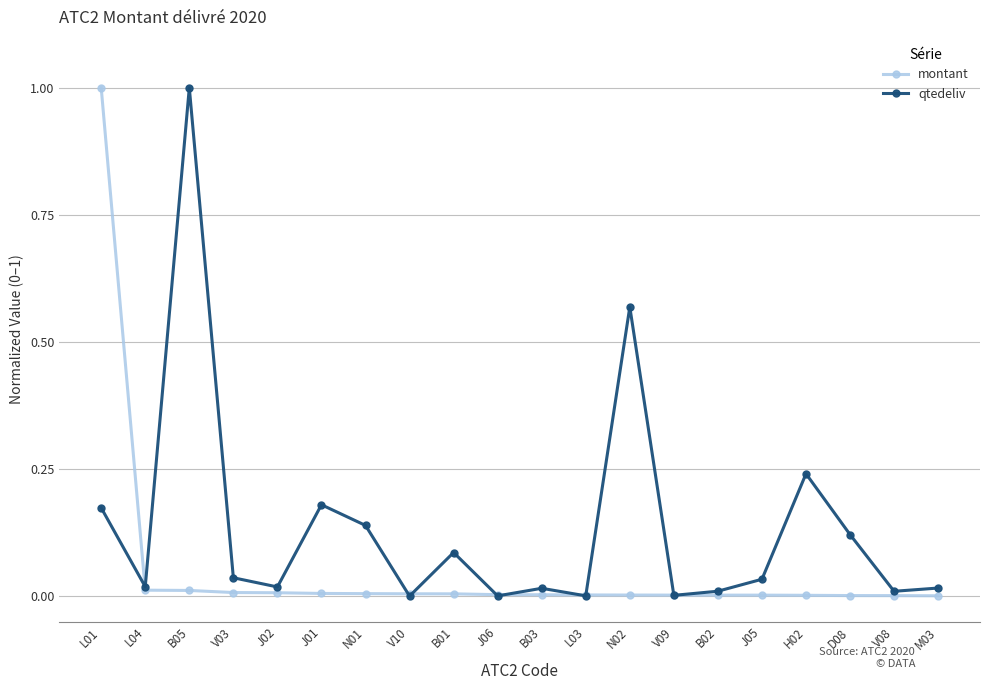

The value of qtedeliv at V08 is 0.0. True or false?

True